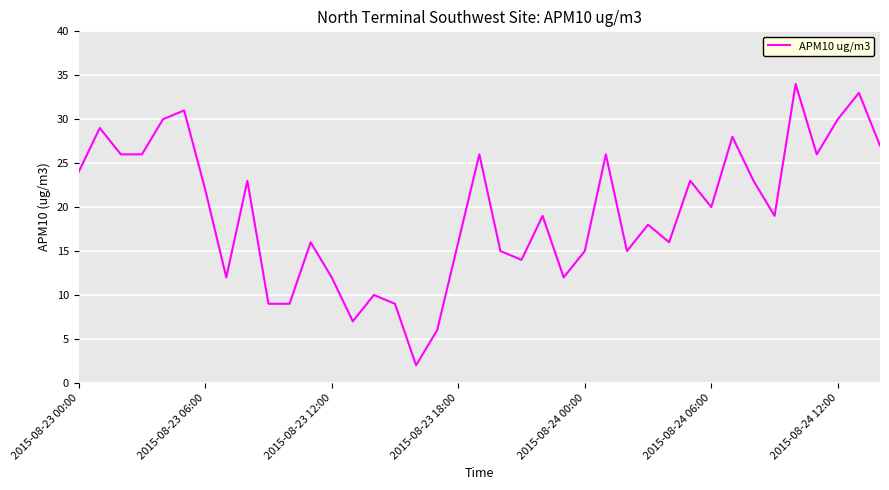

How many lines are shown in the chart?

1